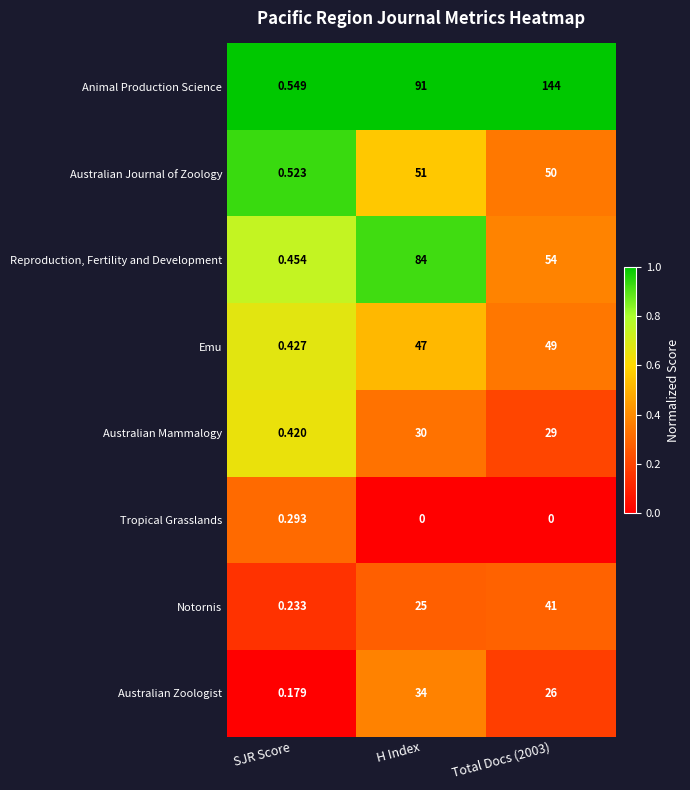

How many data points does each series have?

3